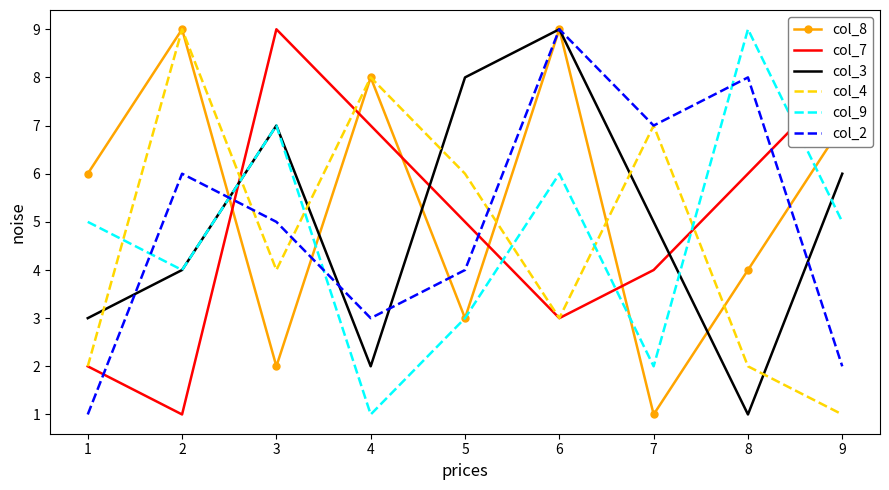

True or false: col_2 has a value of 12 at 8.

False